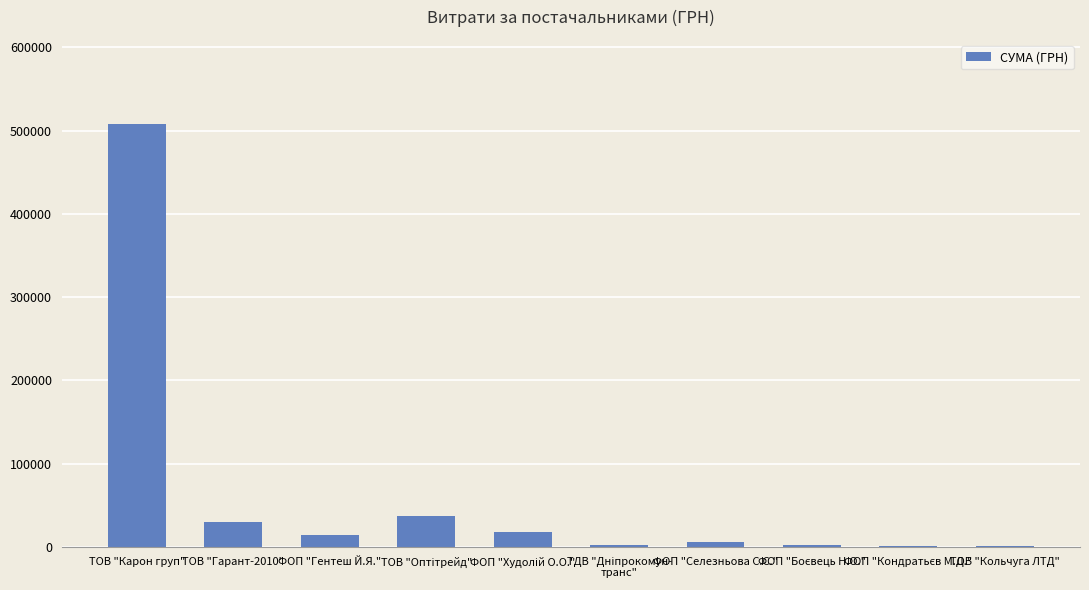

What is the greatest value displayed?

507370.3